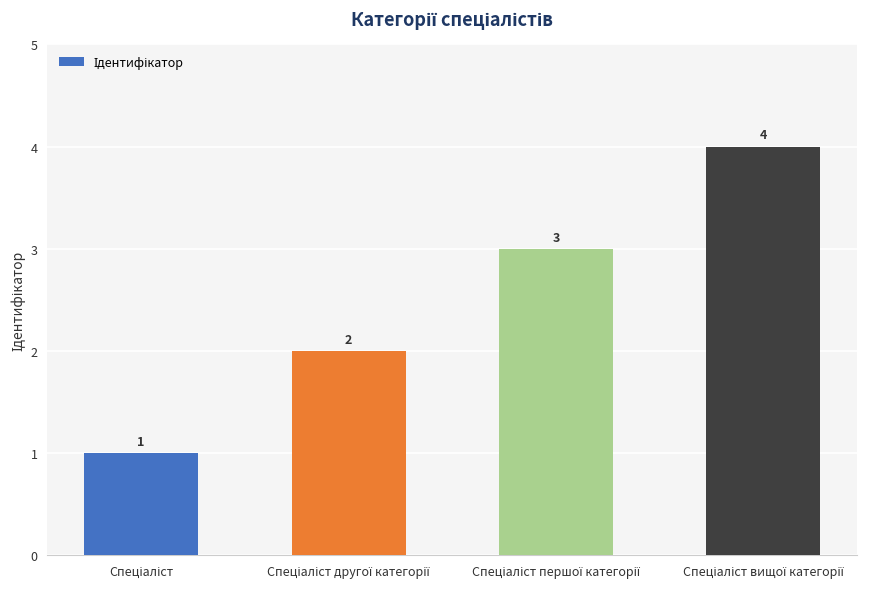

What is the value of the 2nd bar from the left?

2